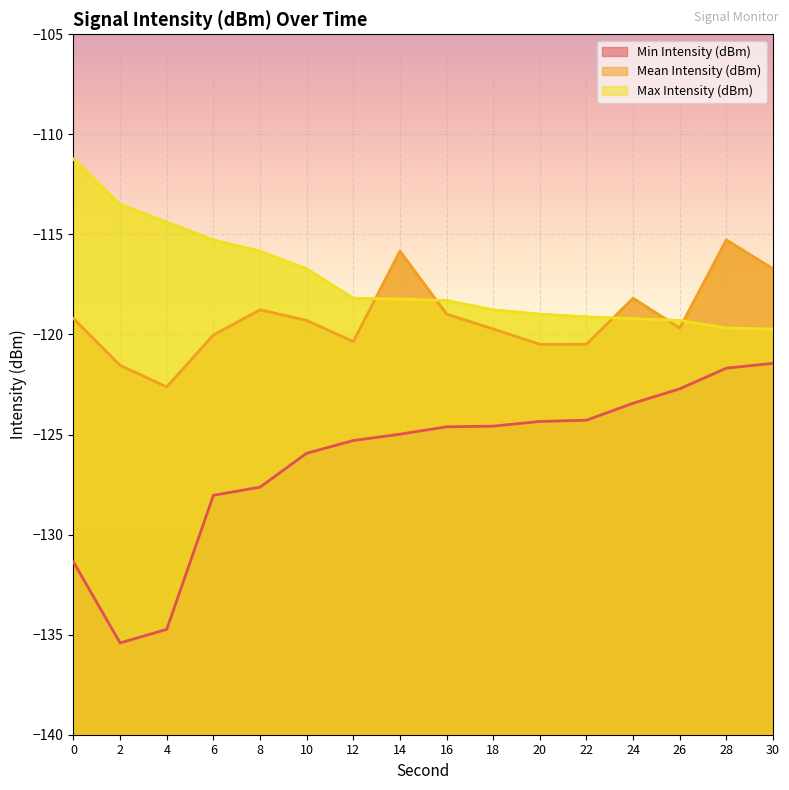

Does the chart display data point markers on the line(s)?

No